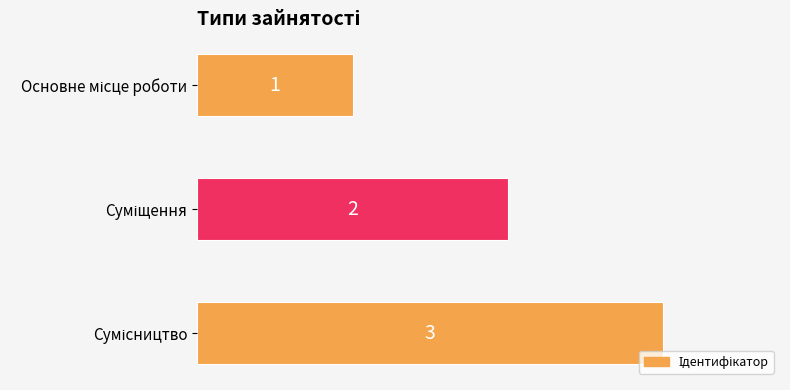

What is the greatest value displayed?

3